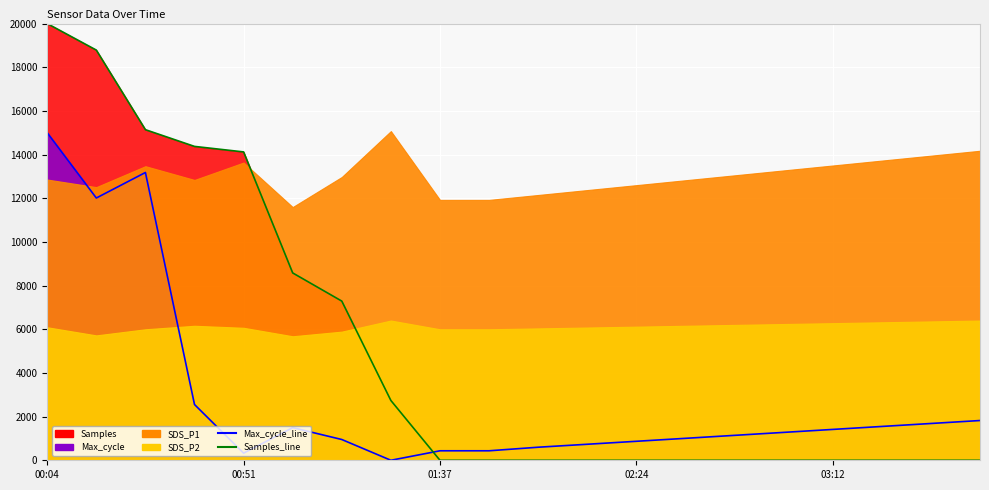

What is the sum of all Max_cycle_line values?

58478.3